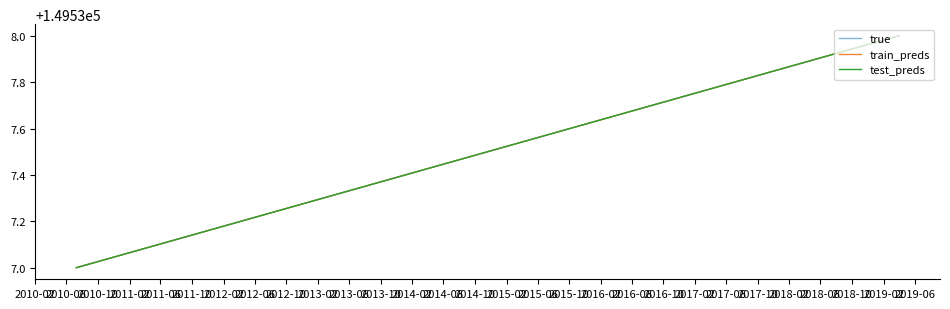

True or false: true and train_preds intersect in this chart.

False